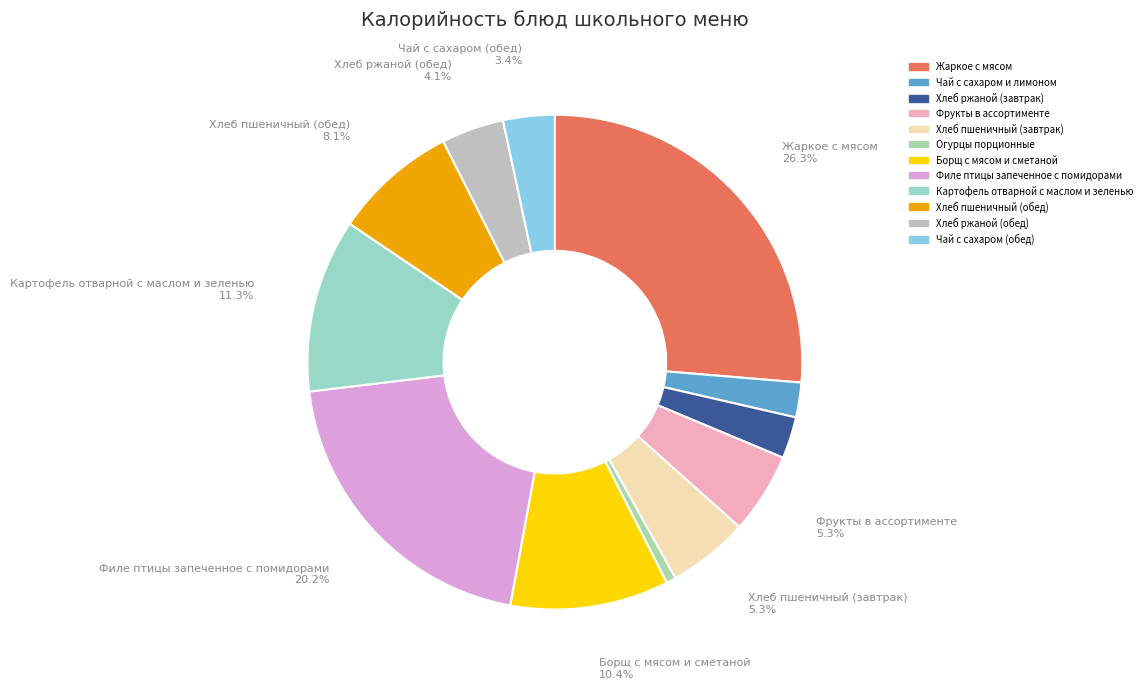

How many slices are in this pie chart?

12